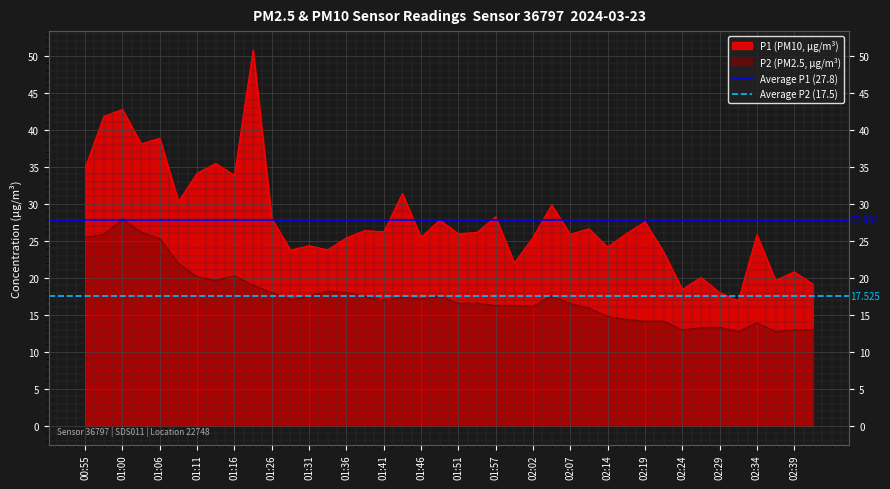

What value does the Average P2 (17.5) series have at 01:00?

17.5